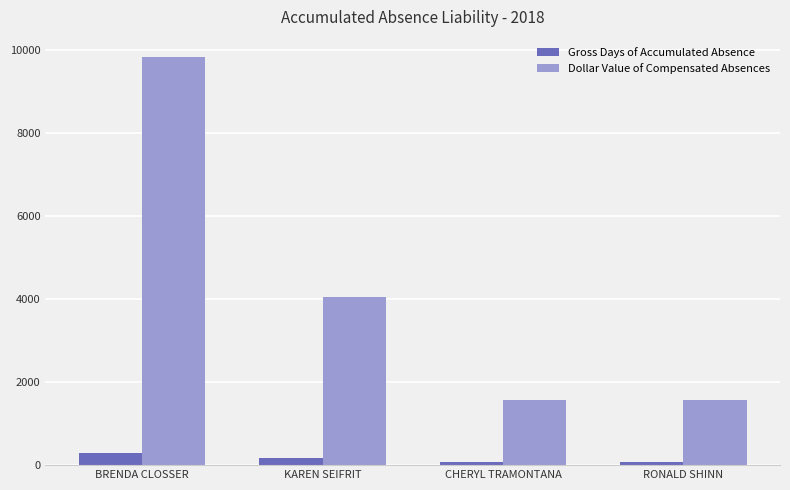

Rank the series by their maximum value, from highest to lowest.

Dollar Value of Compensated Absences, Gross Days of Accumulated Absence